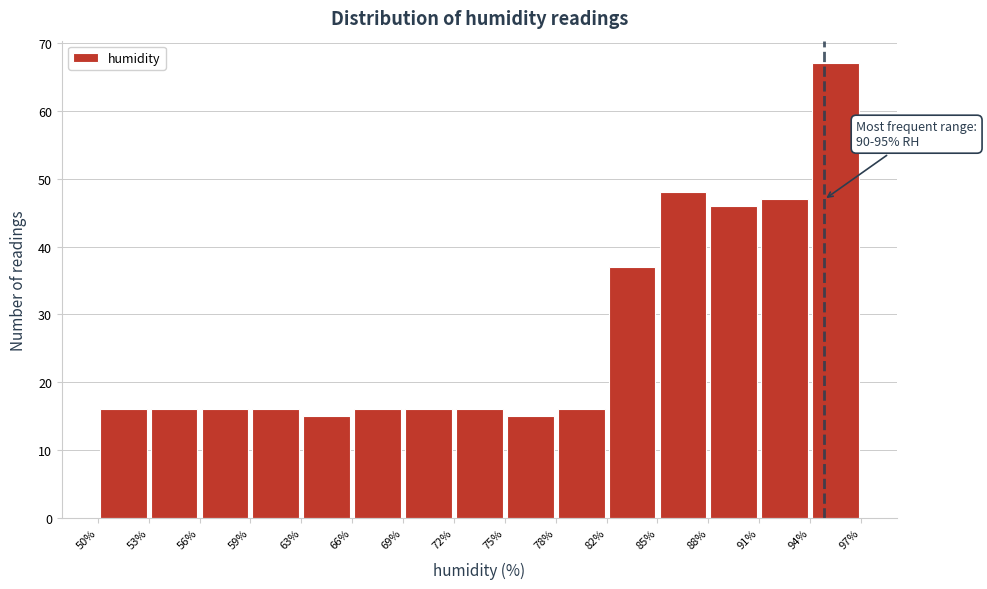

Which range on the x-axis has the tallest bar?

94% to 97%